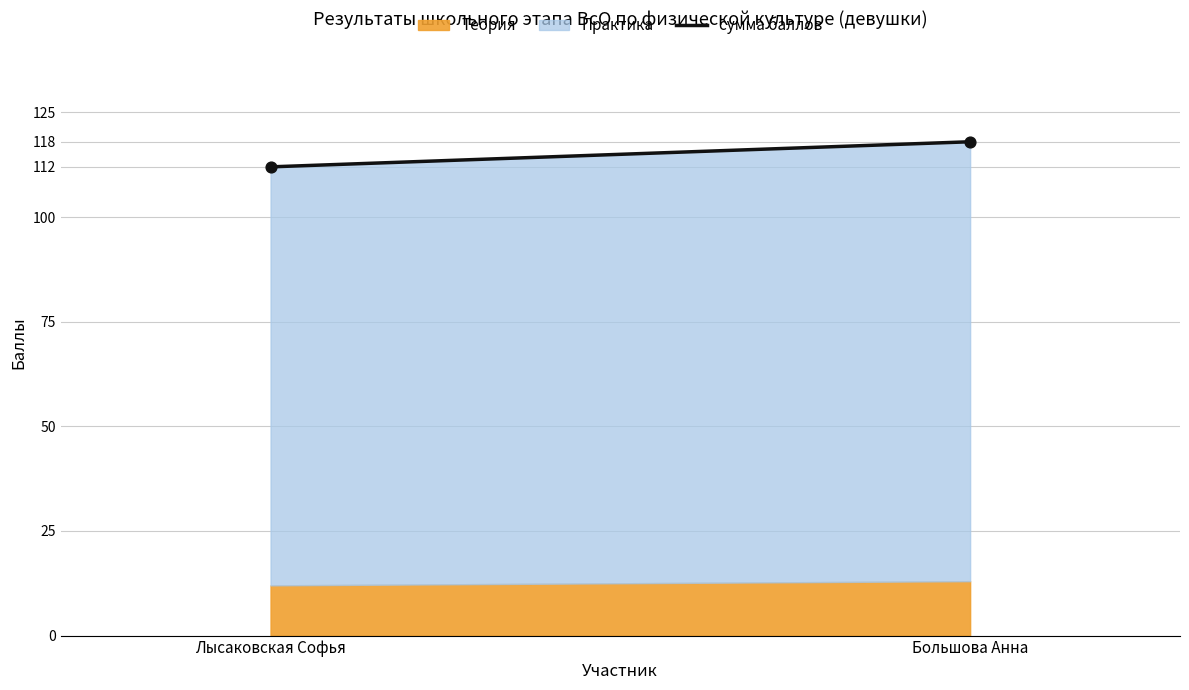

What is the average Y value?

115